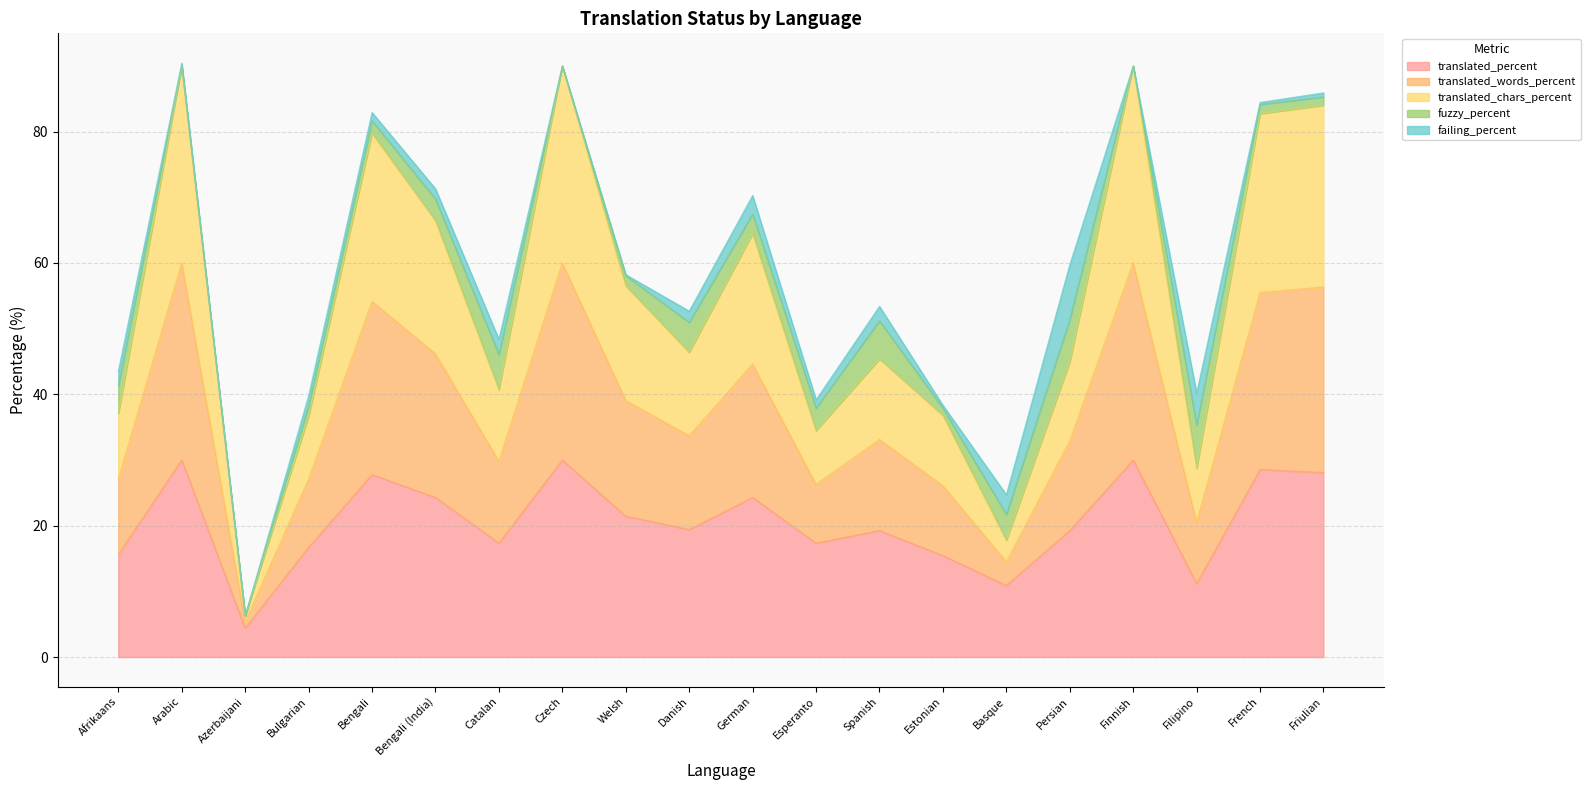

The translated_words_percent series shows 59.5 at Estonian. True or false?

False